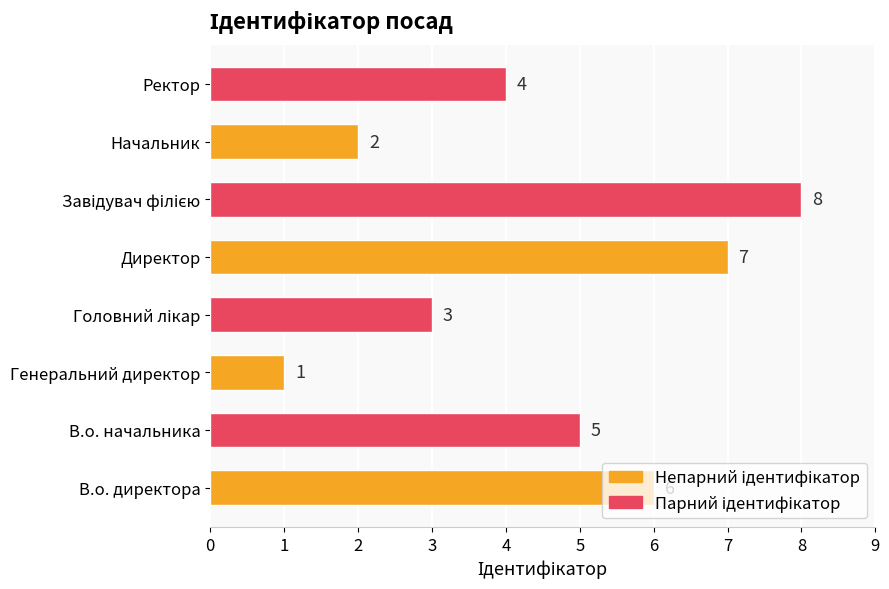

What is the greatest value displayed?

8